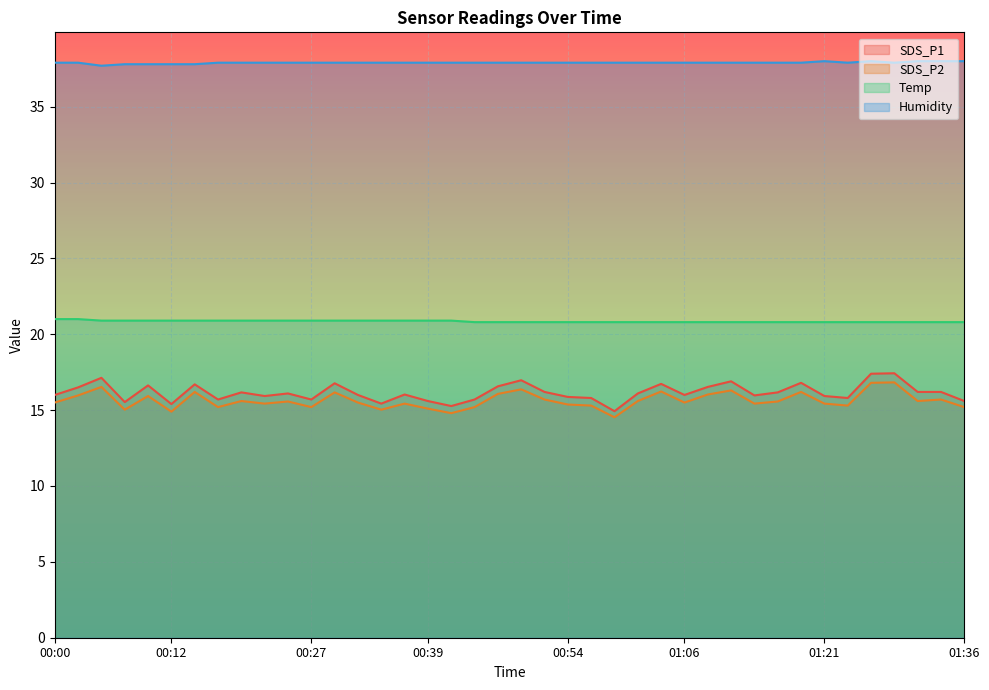

Rank the series by their maximum value, from highest to lowest.

Humidity, Temp, SDS_P1, SDS_P2